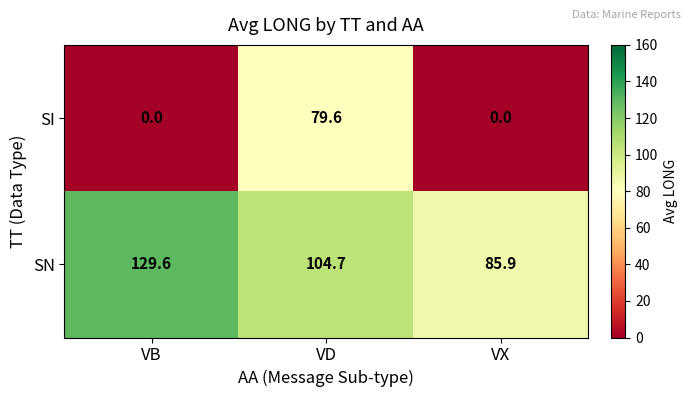

What is the maximum value shown in the chart?

129.6